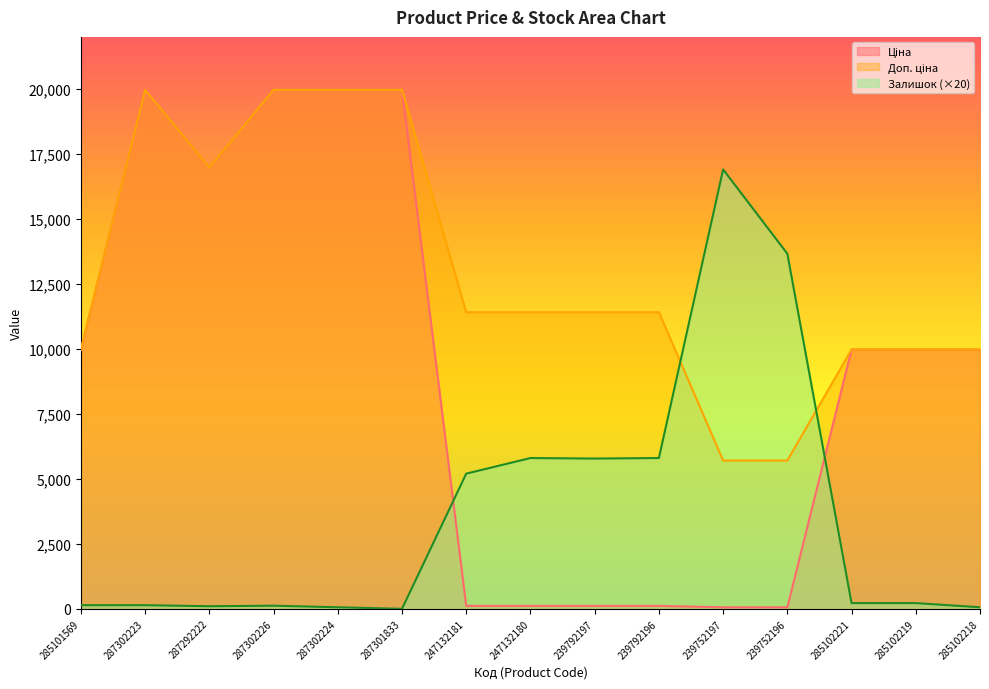

Which series has the largest range (max minus min)?

Ціна